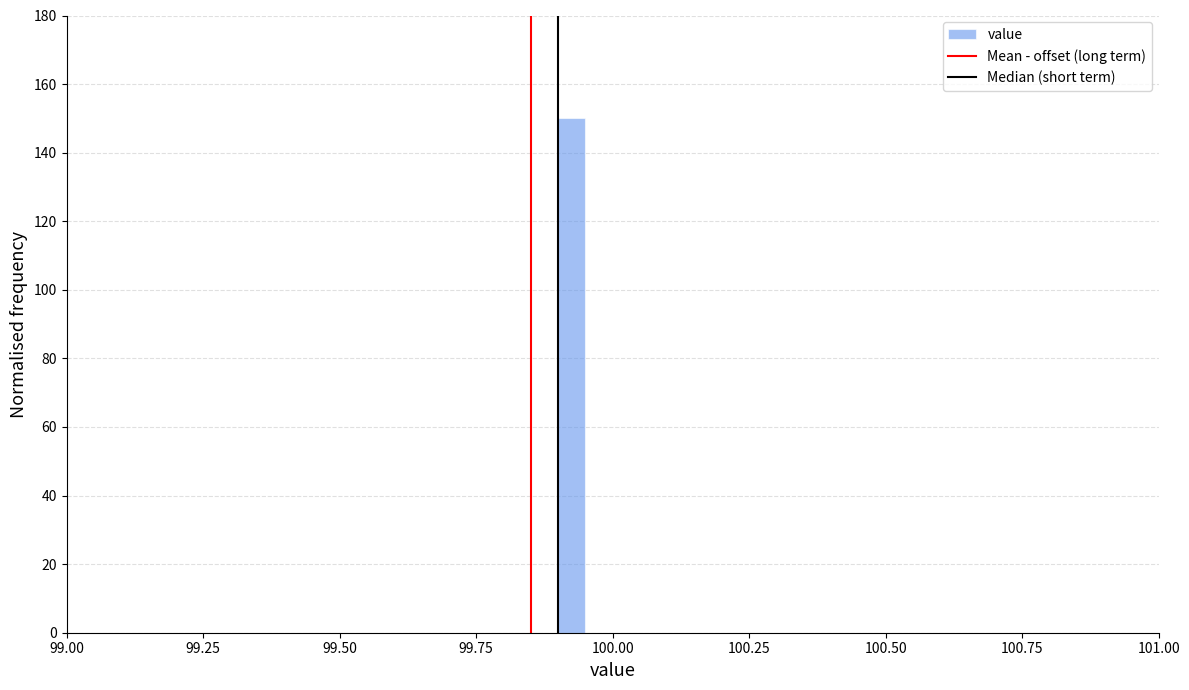

Around what value on the x-axis is the tallest bar? Give the approximate position of its centre, as read against the axis.

99.95